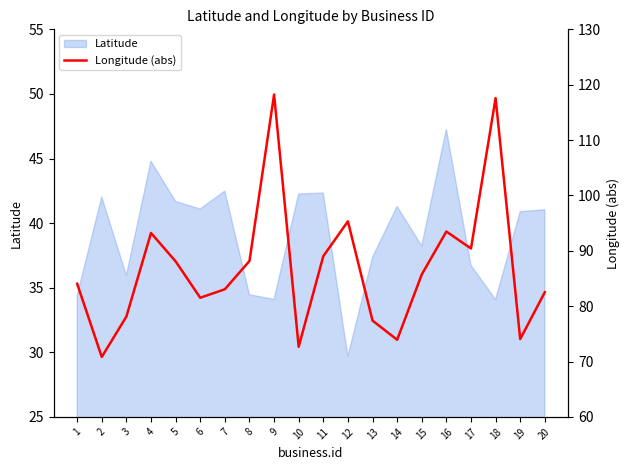

What is the smallest value displayed?

70.8